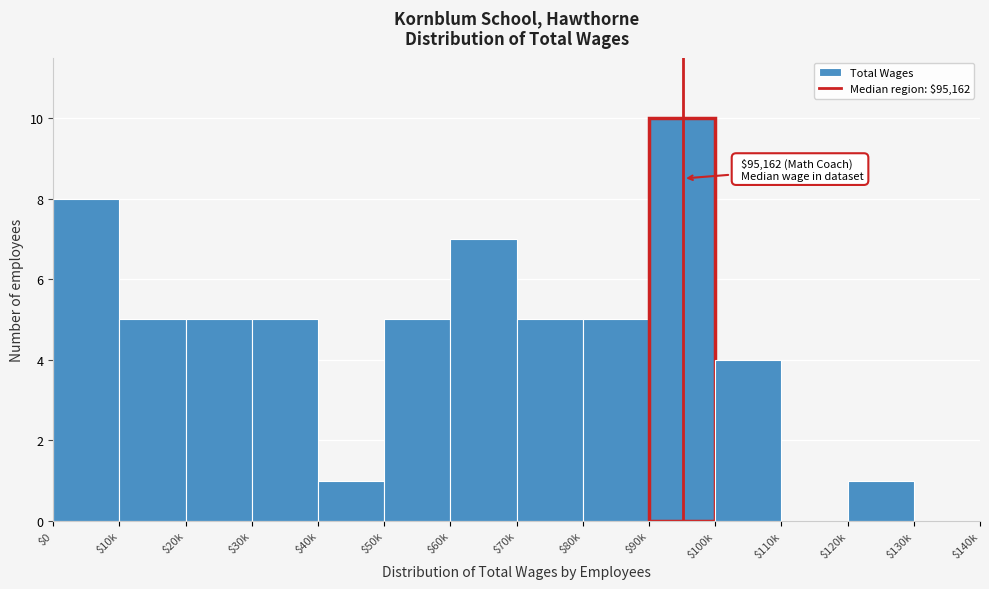

True or false: the data shows 4 at $110k.

False